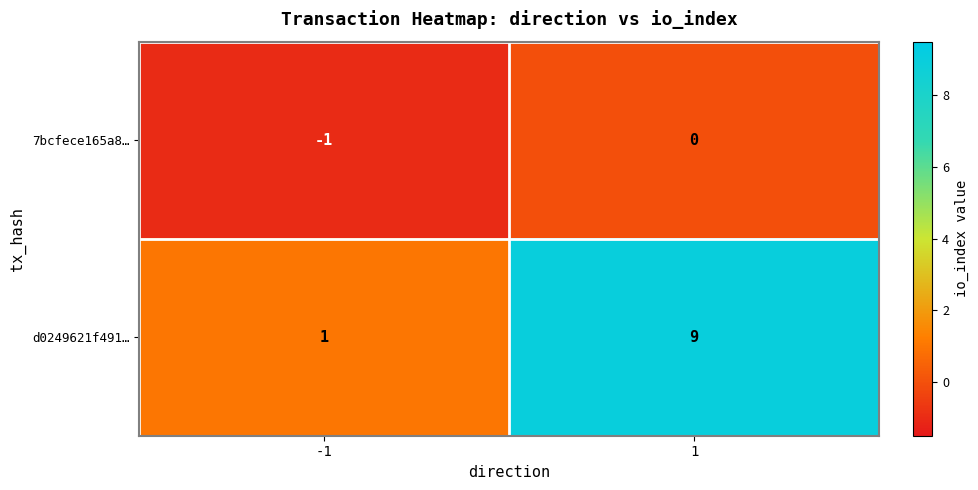

What is the sum of all d0249621f491… values?

10